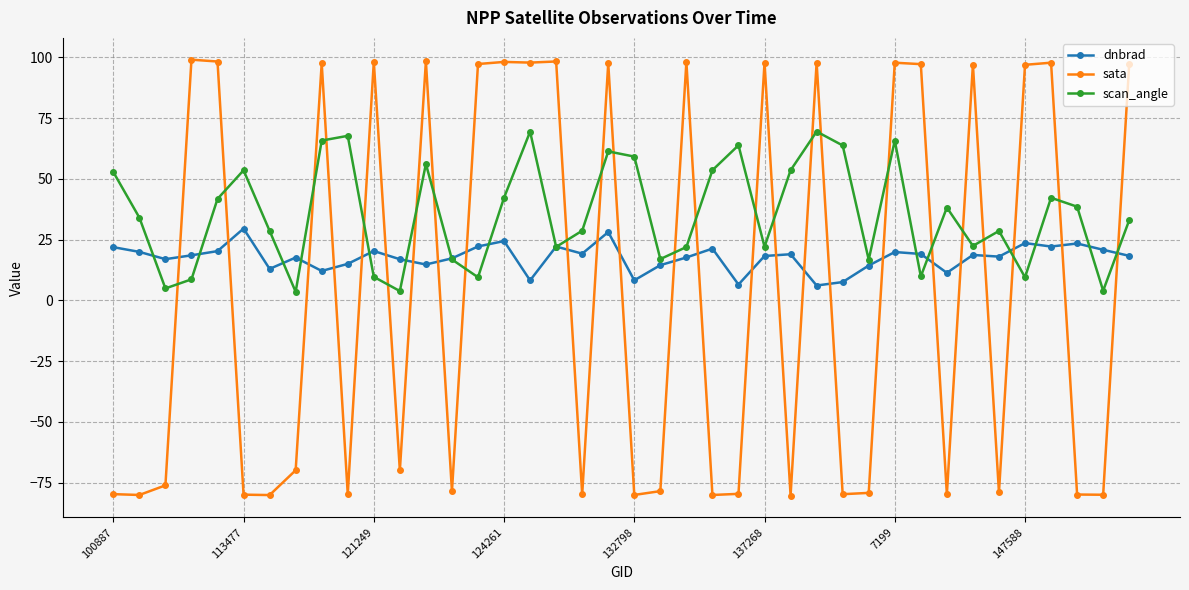

True or false: sata and scan_angle cross at least once.

True